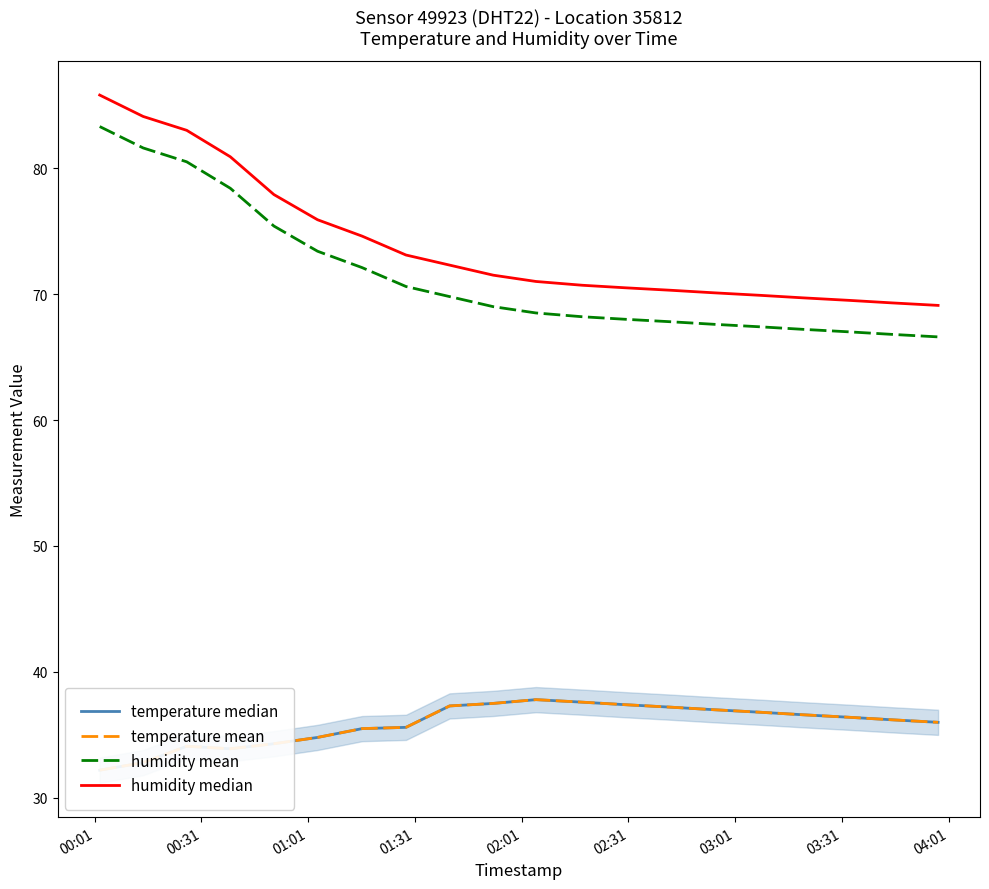

Does the chart have visible grid lines?

No